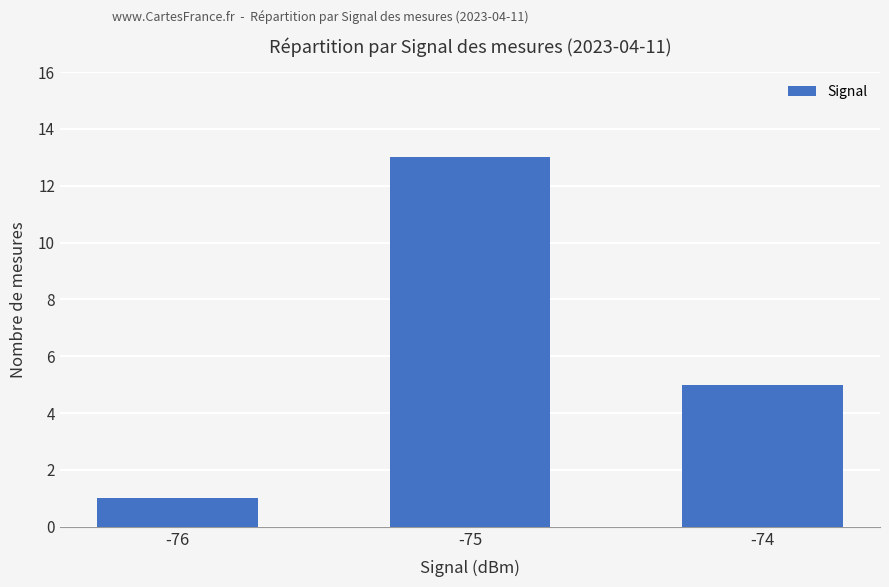

List the labels in order of value, largest first.

-75, -74, -76